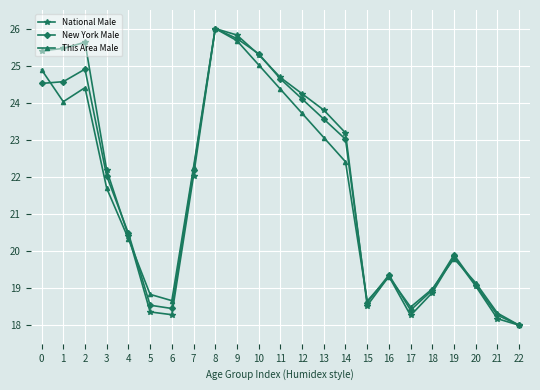

True or false: This Area Male and New York Male intersect in this chart.

True